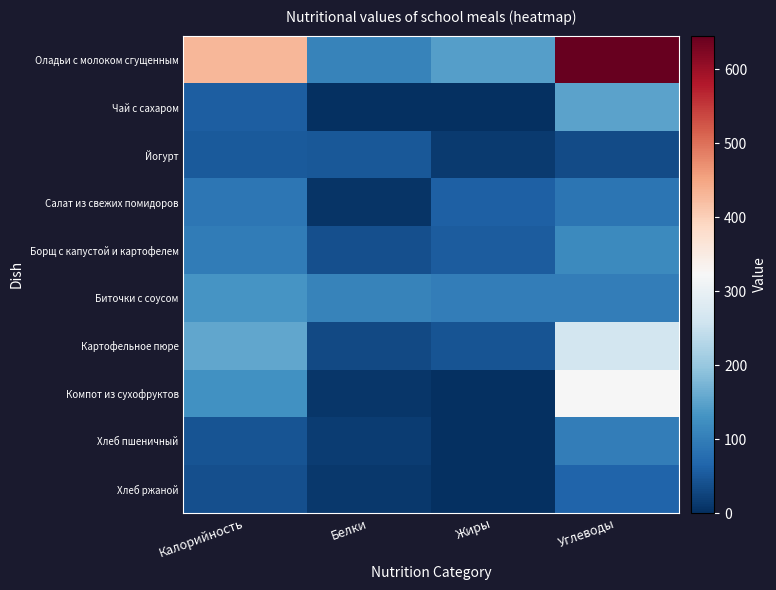

Between Калорийность and Жиры, which series saw the biggest shift?

Оладьи с молоком сгущенным